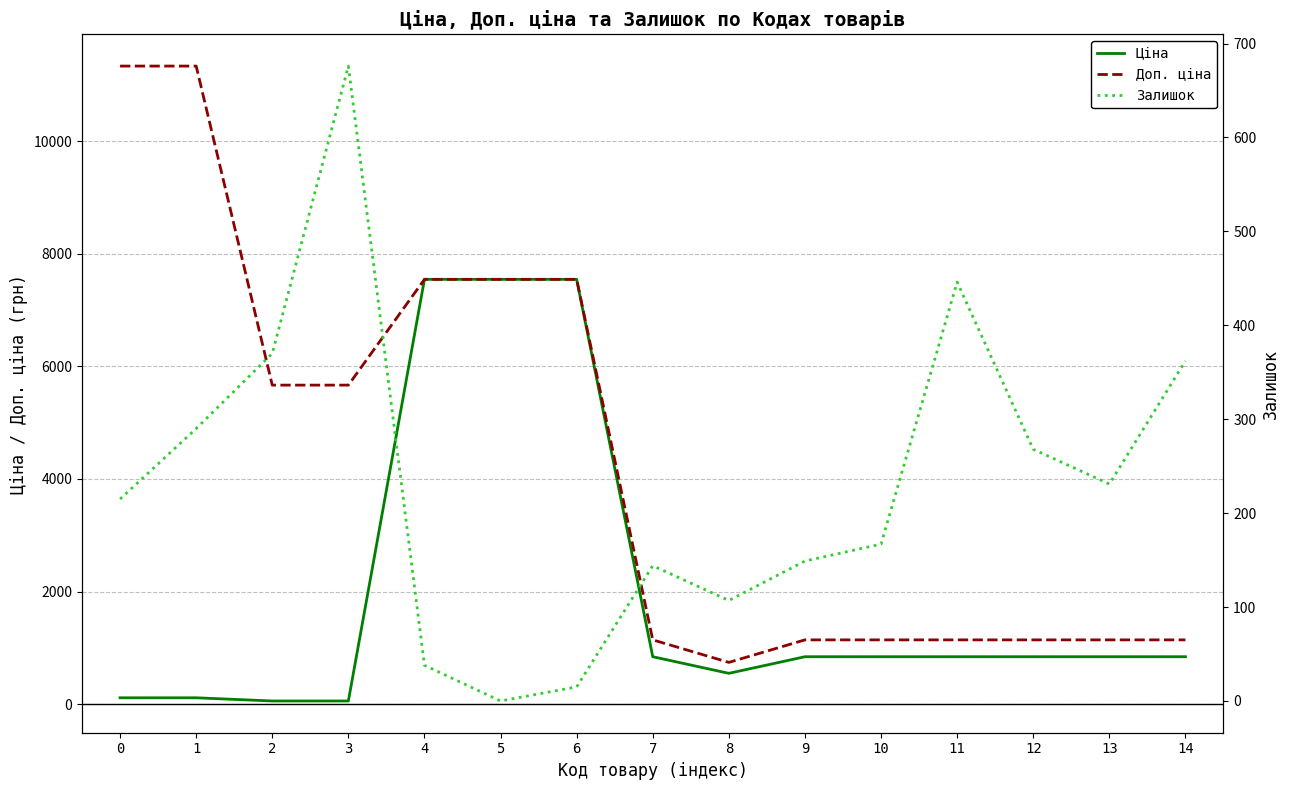

Which series has the widest spread of values?

Доп. ціна